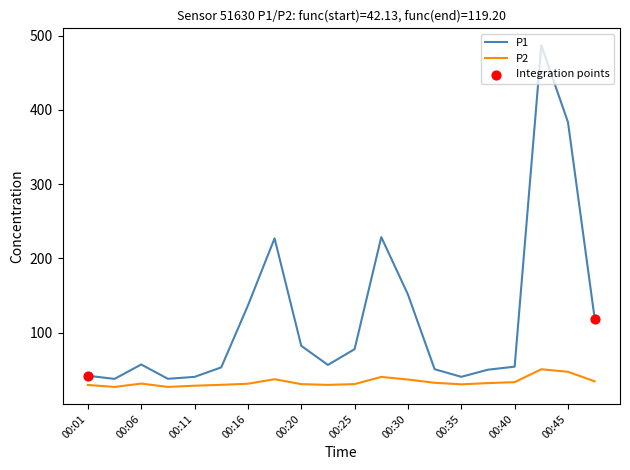

Which series has the widest spread of values?

P1